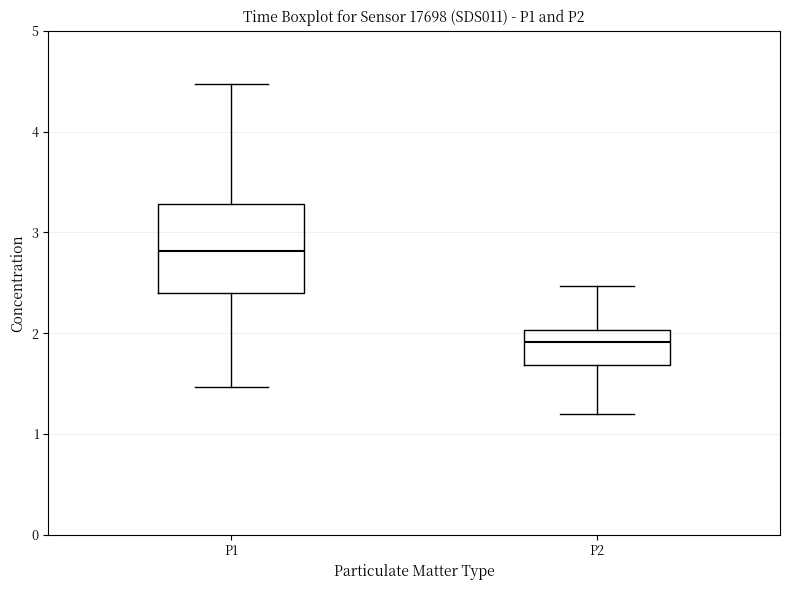

Reading left to right, read every box against the y-axis: the position of its median line, the range the box covers, and the ends of its whiskers. The values are not printed on the chart, so give them approximately, as read against the axis.

P1: median 2.8, box 2.4 to 3.3, whiskers 1.5 to 4.5
P2: median 1.9, box 1.7 to 2.0, whiskers 1.2 to 2.5